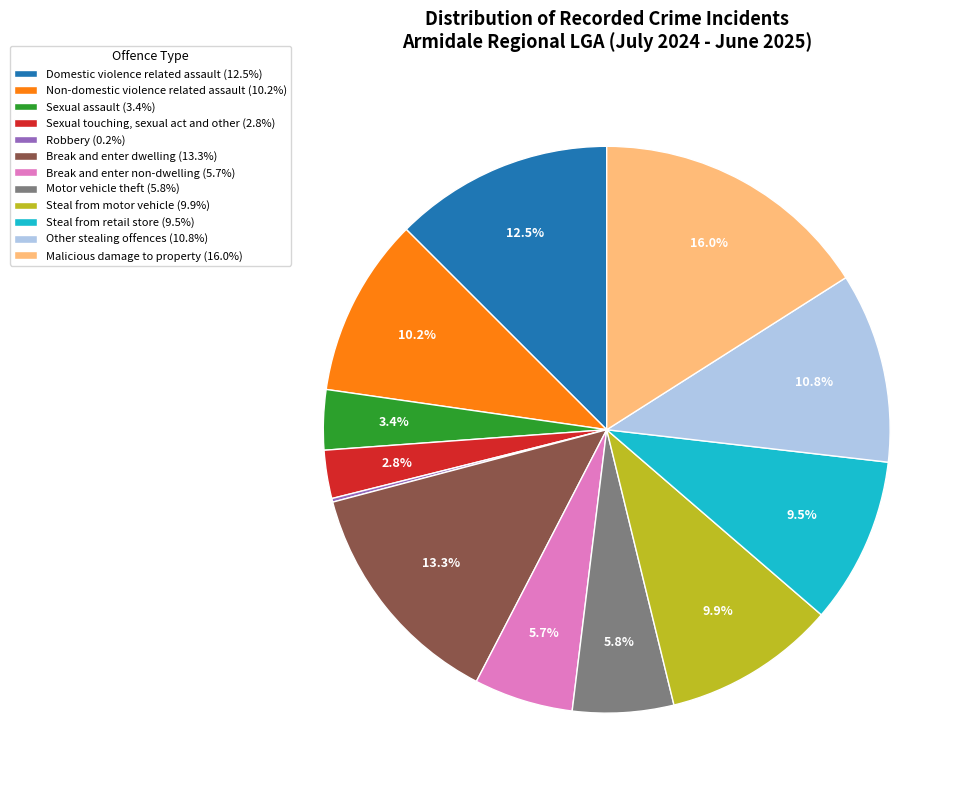

Which has a higher value, Domestic violence related assault (12.5%) or Motor vehicle theft (5.8%)?

Domestic violence related assault (12.5%)